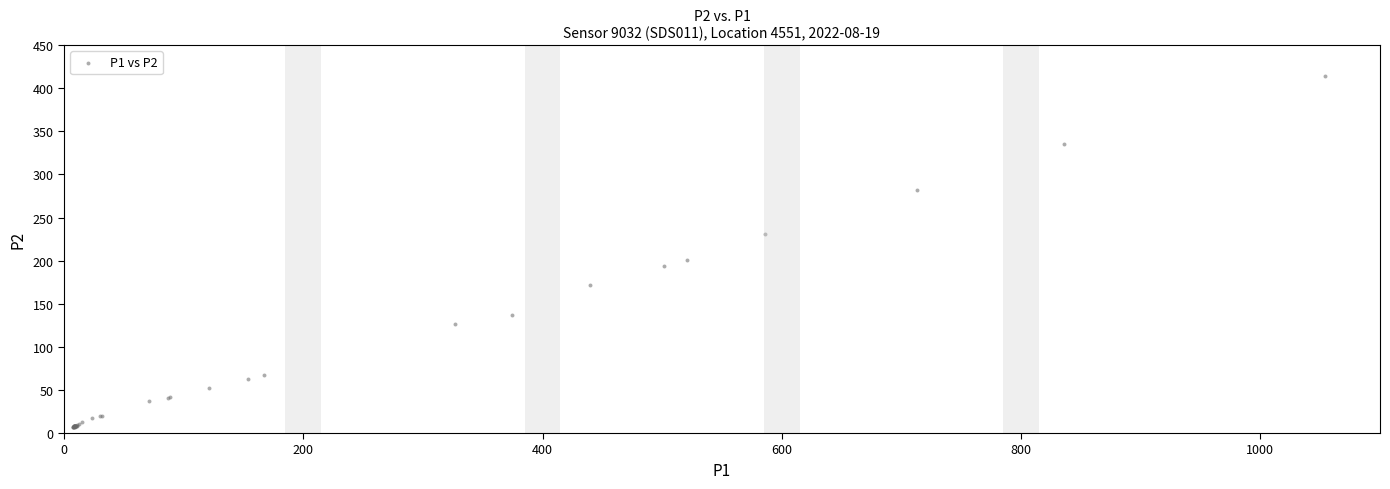

What Y value in the scatter plot is closest to 210?

201.3